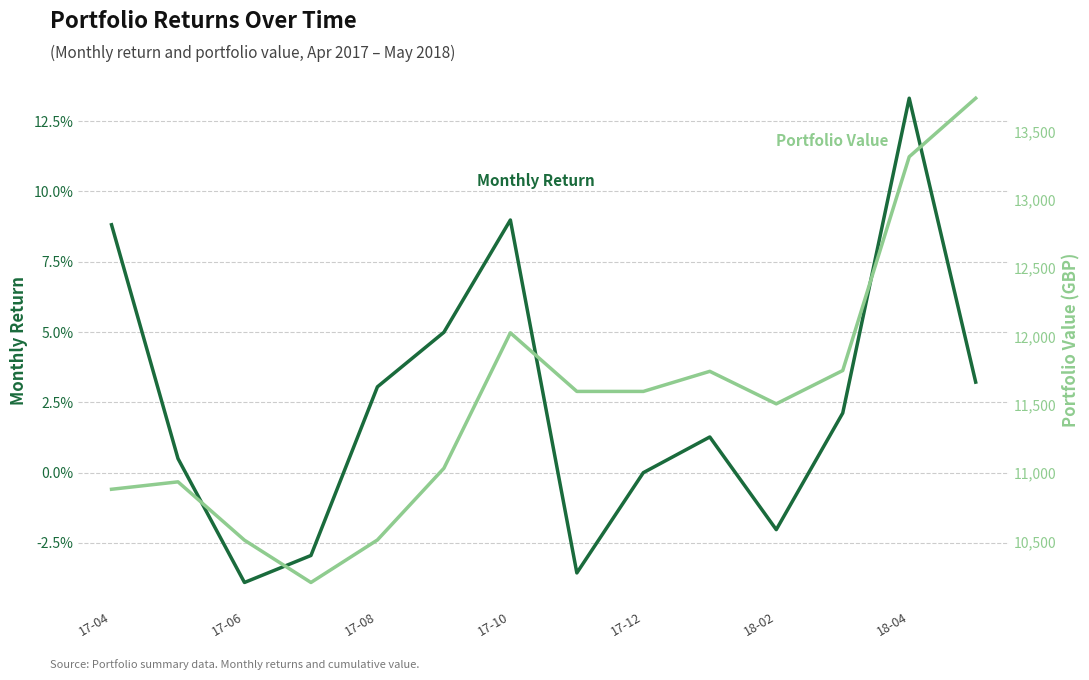

What are all the series names shown in the legend?

Monthly Return, Portfolio Value